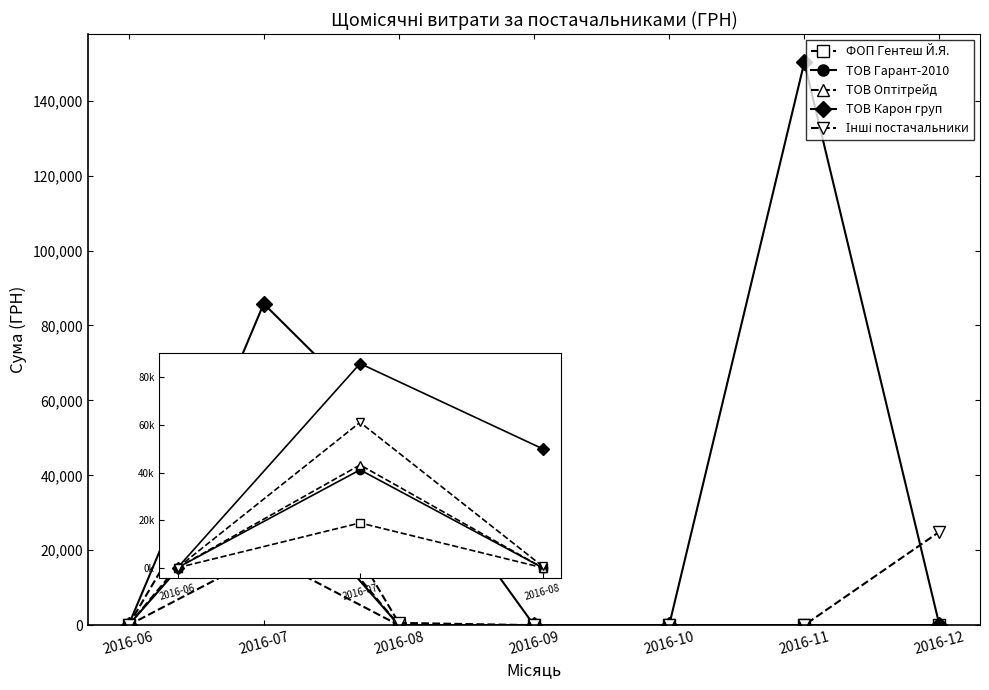

Is this an area chart (filled region under the line)?

No